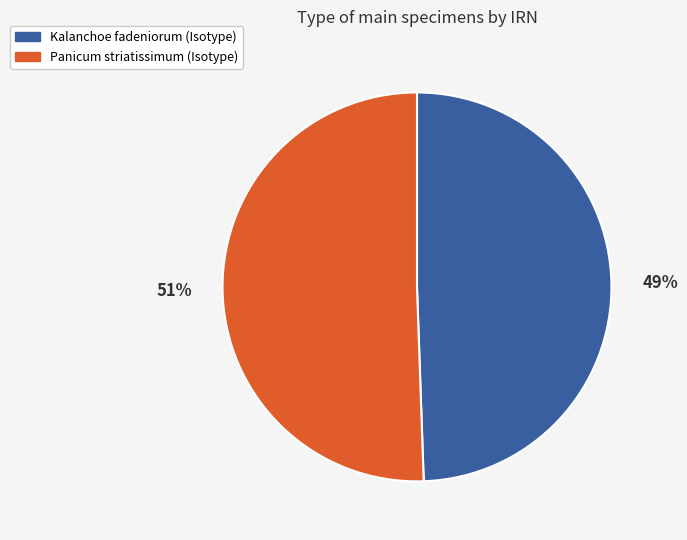

Which slice is the smallest?

Kalanchoe fadeniorum (Isotype)